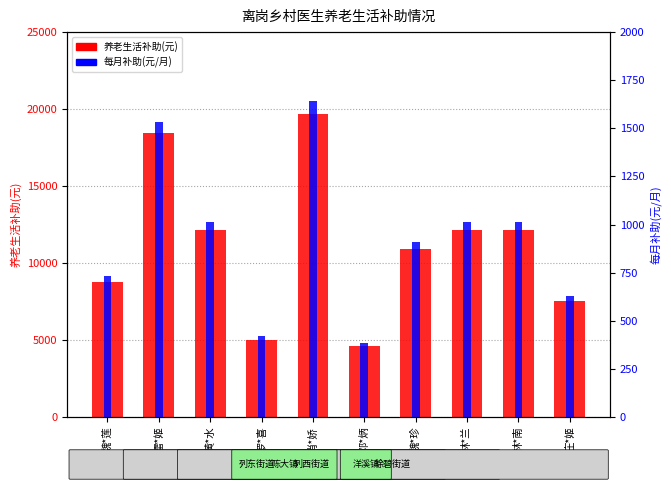

How many bars are there in total?

20